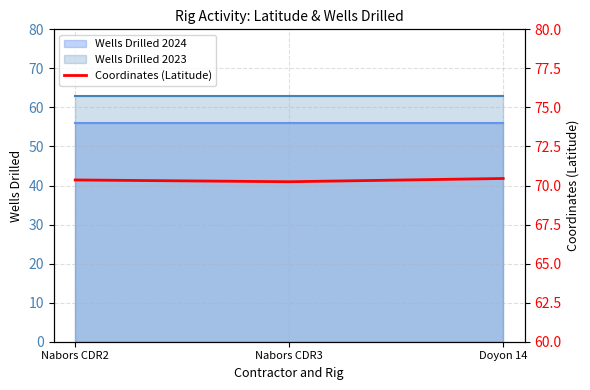

What is the average value?

70.3